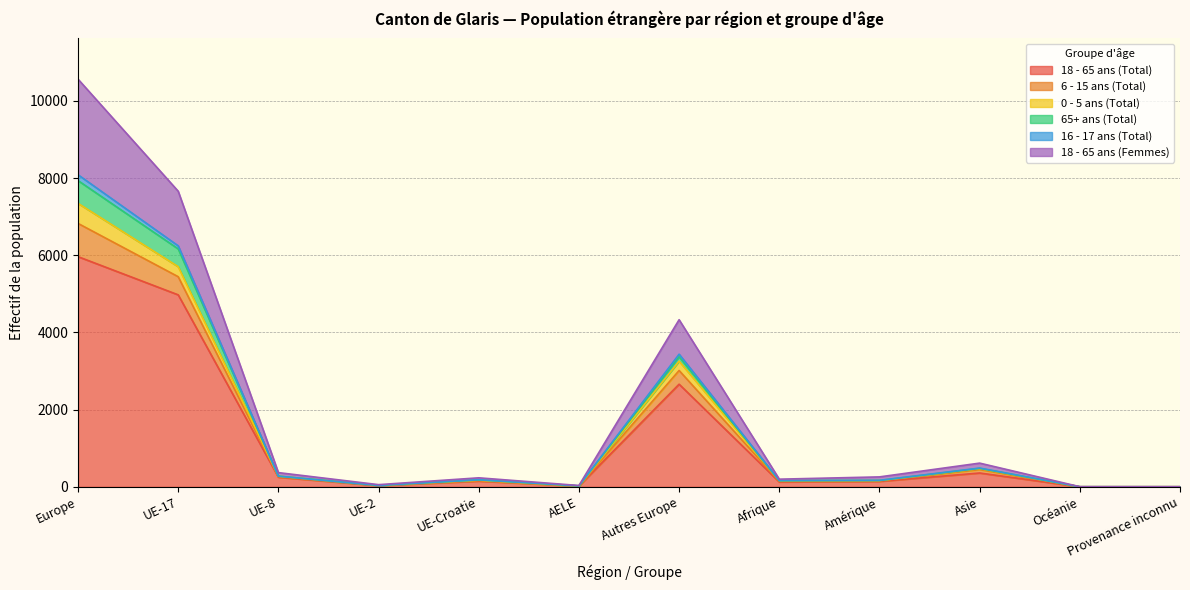

At which category does the chart reach its minimum across all series?

Océanie